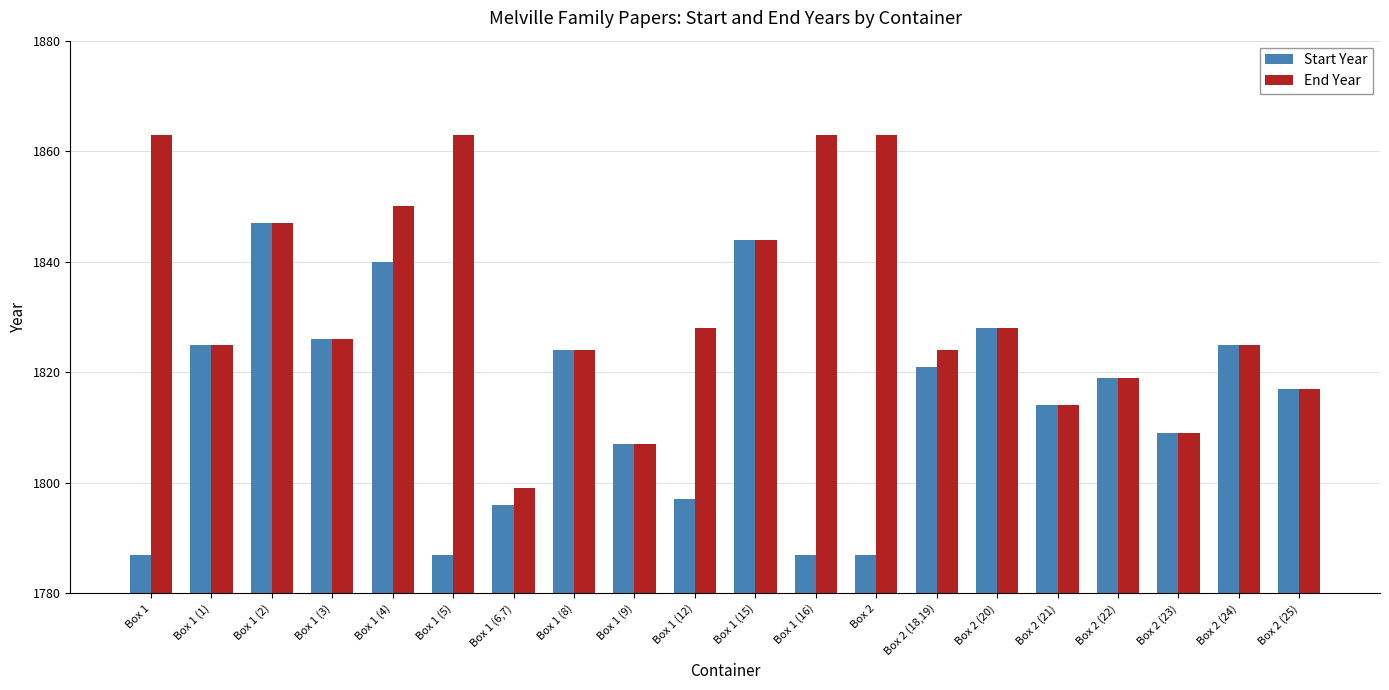

Is the value of Start Year at Box 2 (25) greater than the value of End Year at Box 1 (2)?

No